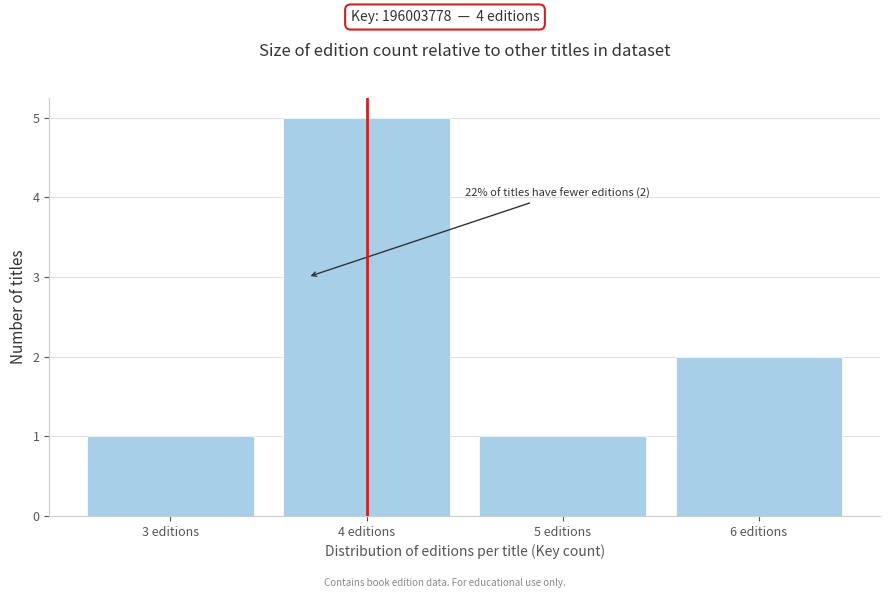

Reading right to left, list all the values displayed in this chart.

6 editions=2	5 editions=1	4 editions=5	3 editions=1